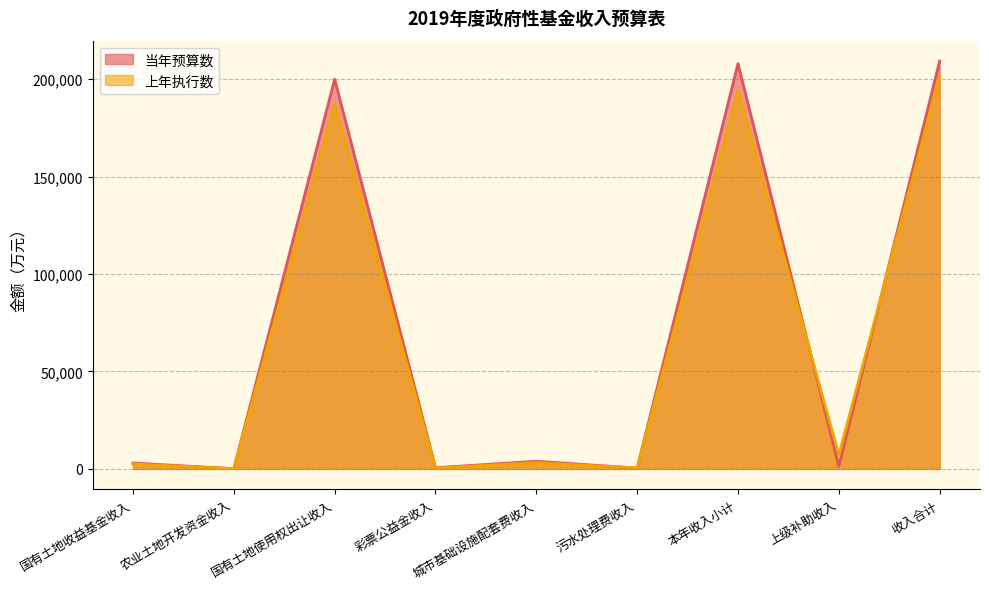

Reading right to left, extract all data points from this chart.

当年预算数: 209304	1304	208000	400	3900	600	200000	100	3000
上年执行数: 201502	7091	194411	500	3180	471	187617	129	2514